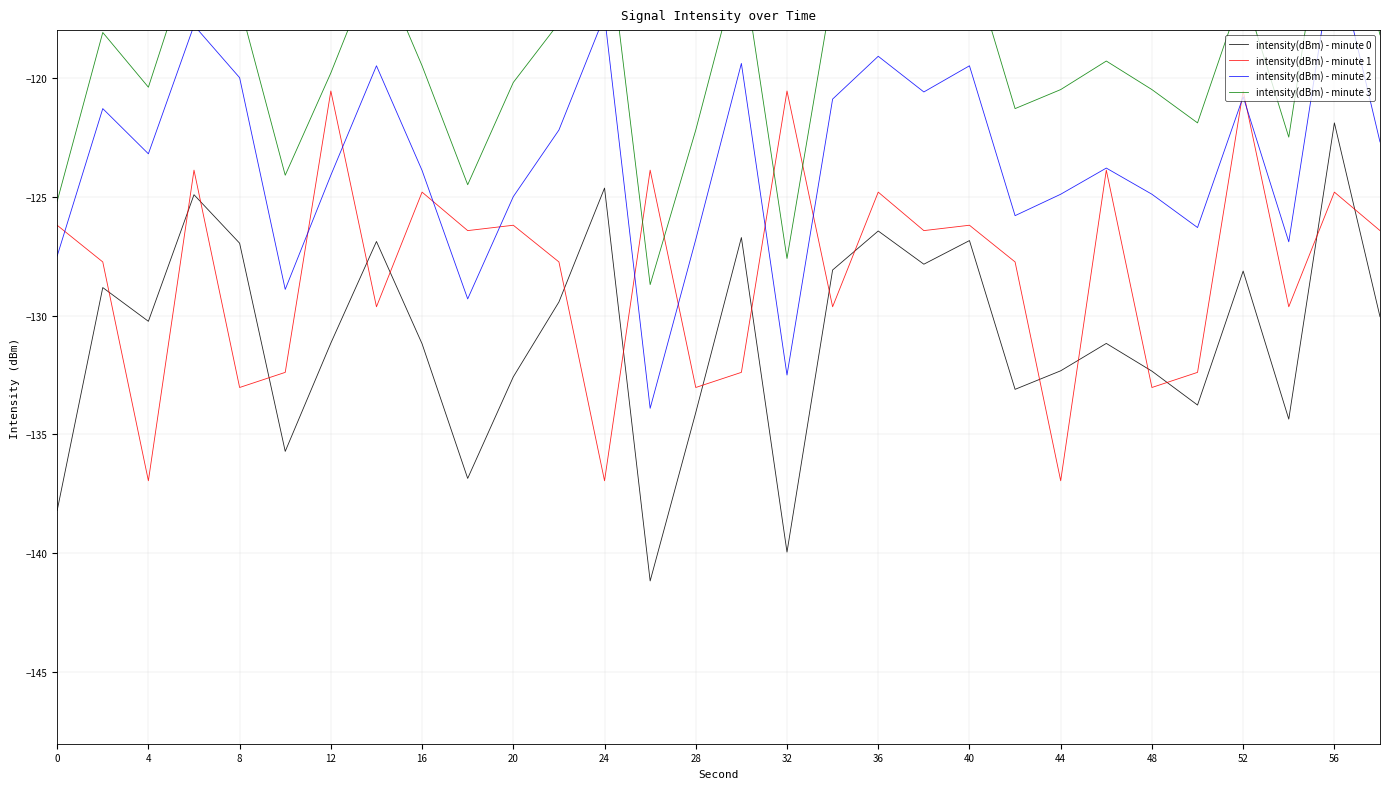

List the series in order of their peak value, highest first.

intensity(dBm) - minute 3, intensity(dBm) - minute 2, intensity(dBm) - minute 1, intensity(dBm) - minute 0